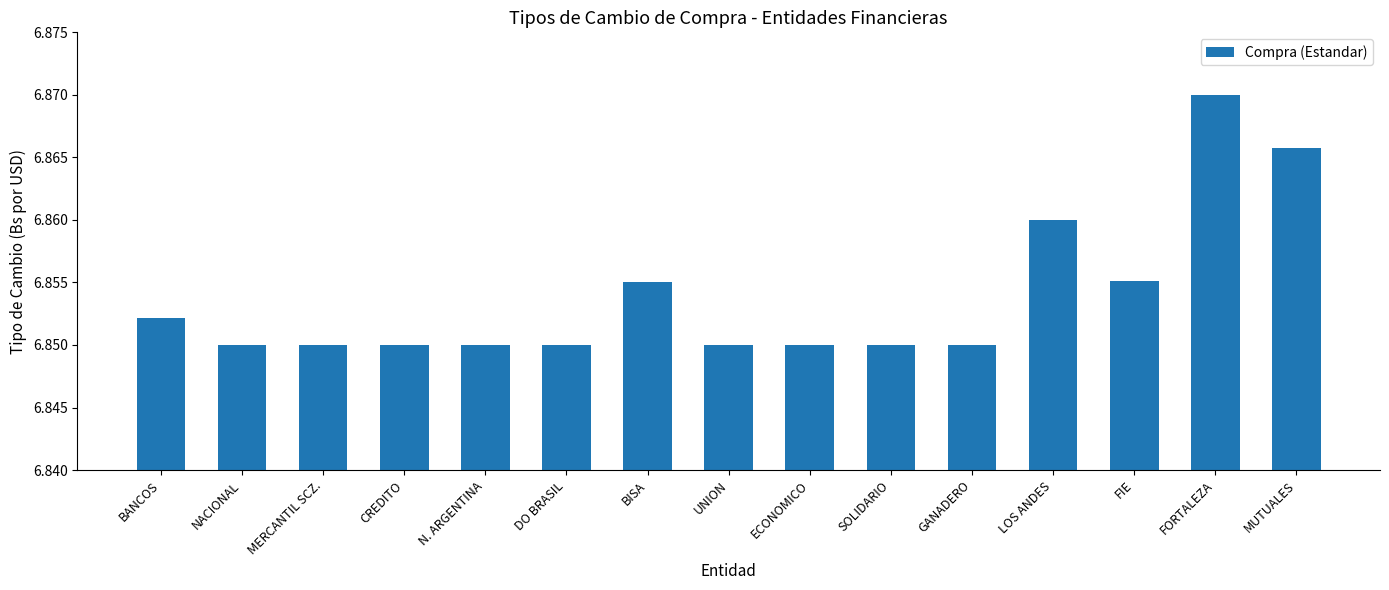

Count the values in the range 6 to 7.

15